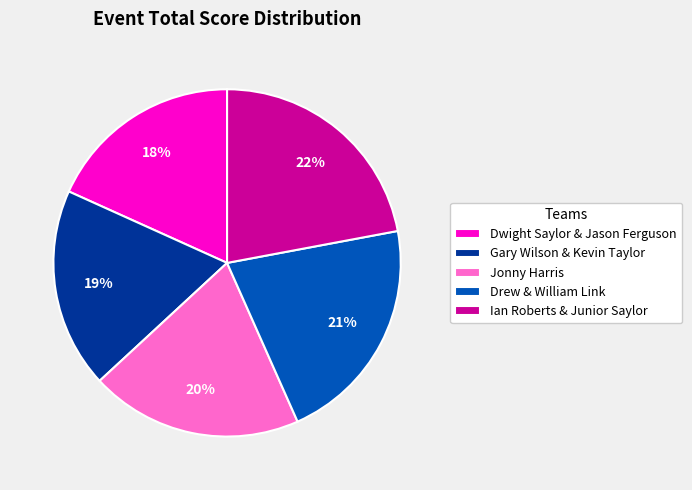

Combined, do Drew & William Link and Ian Roberts & Junior Saylor account for over 50%?

No